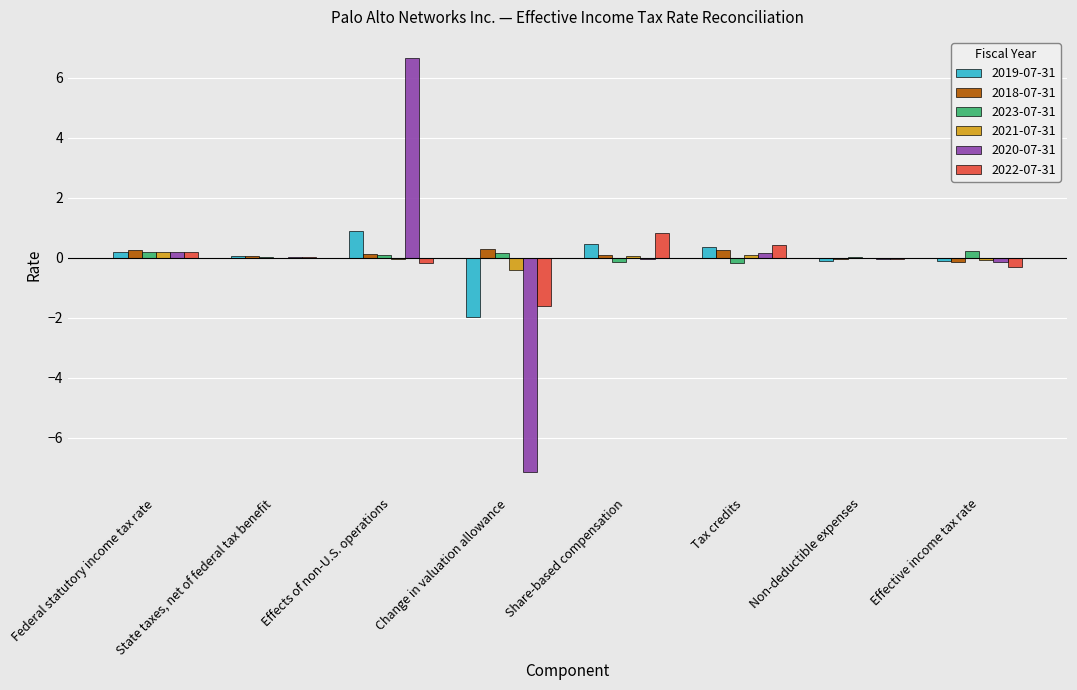

How many groups of bars are there?

8